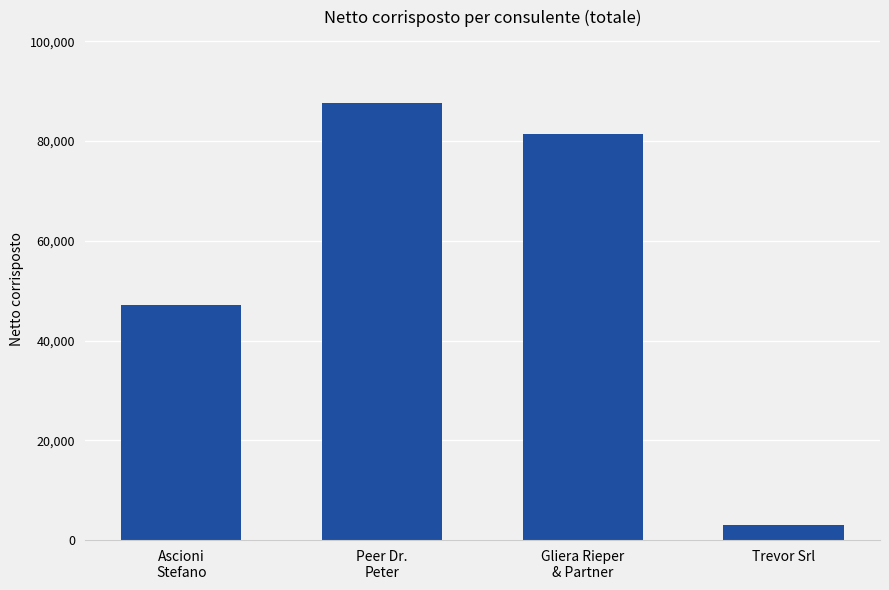

What is the sum of all values?

219216.8